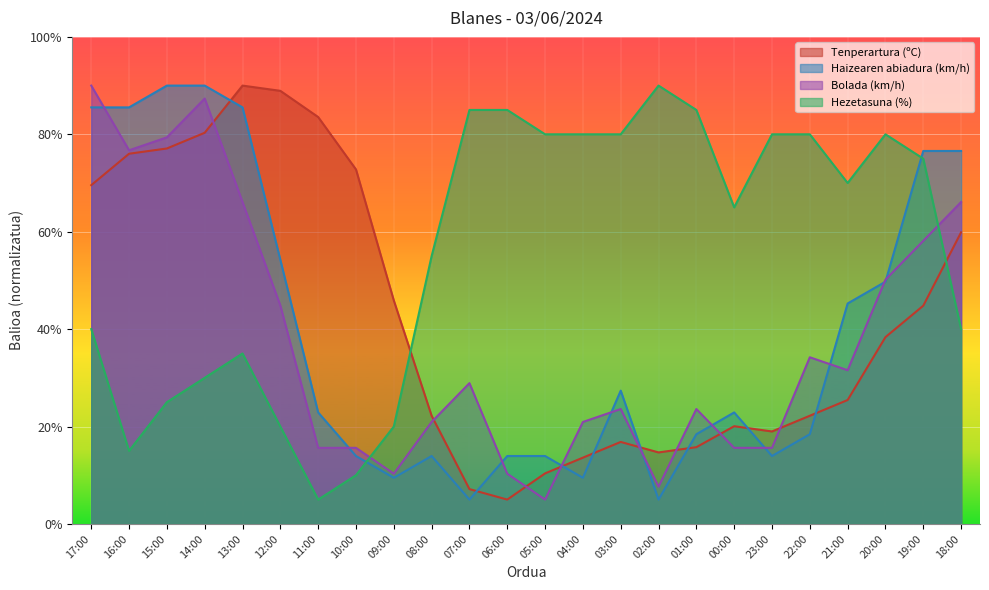

True or false: Bolada (km/h) and Tenperartura (ºC) intersect in this chart.

True